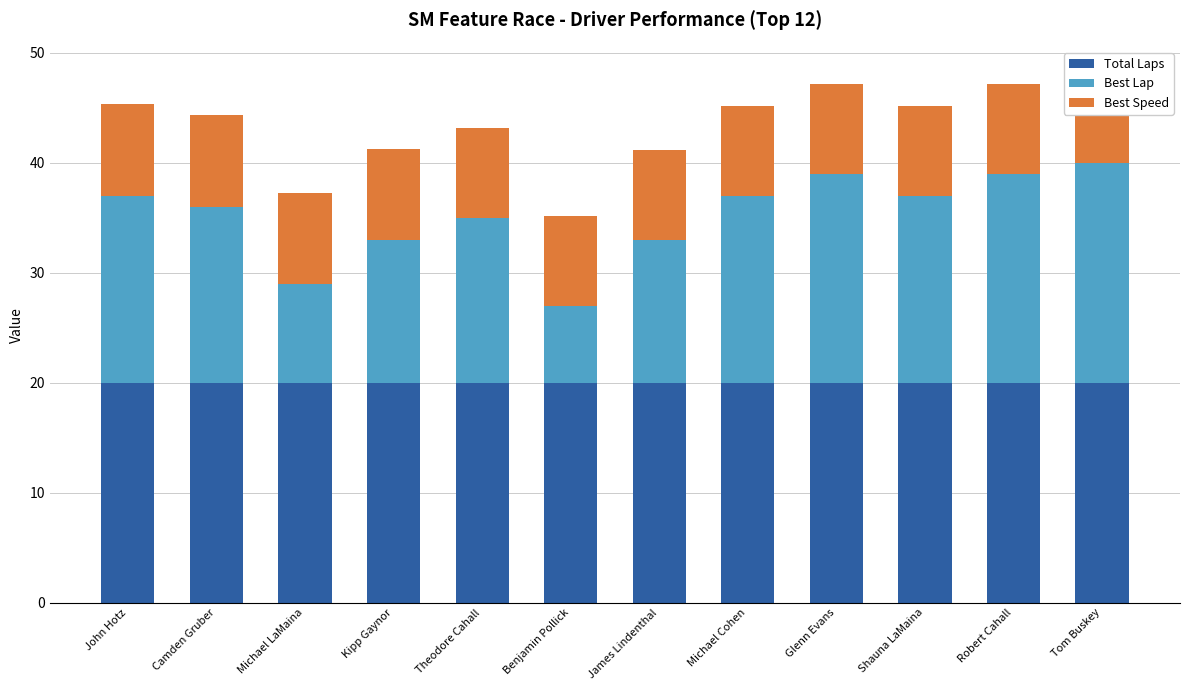

What is the total value across all series at Michael Cohen?

45.1